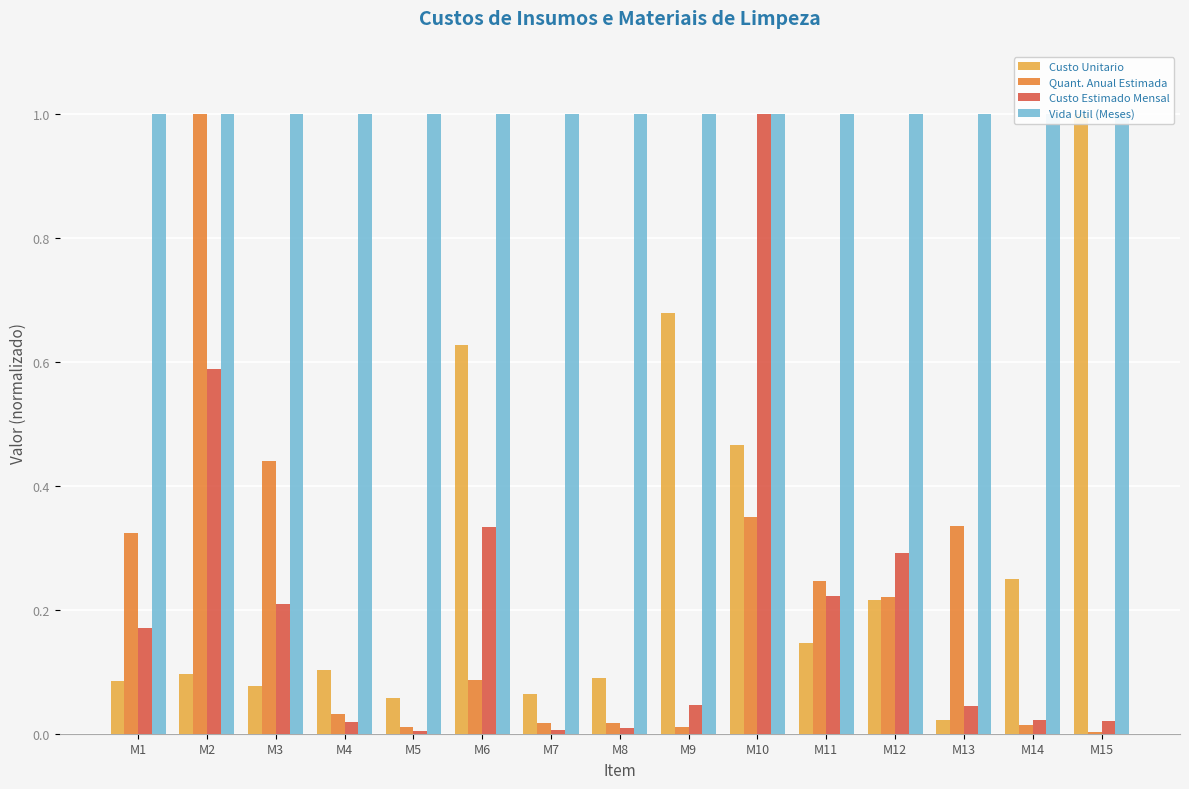

The value of Vida Util (Meses) at M3 is 1.0. True or false?

True